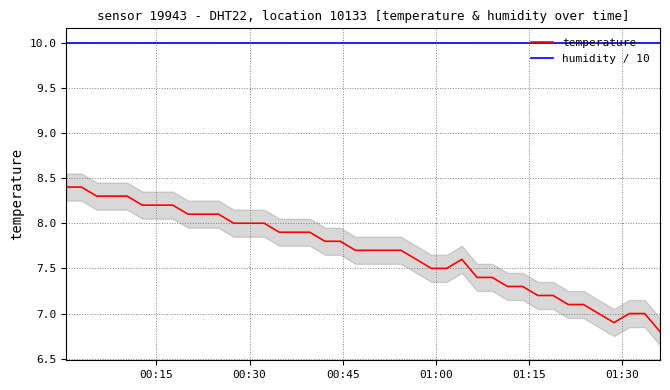

True or false: temperature and humidity / 10 intersect in this chart.

False